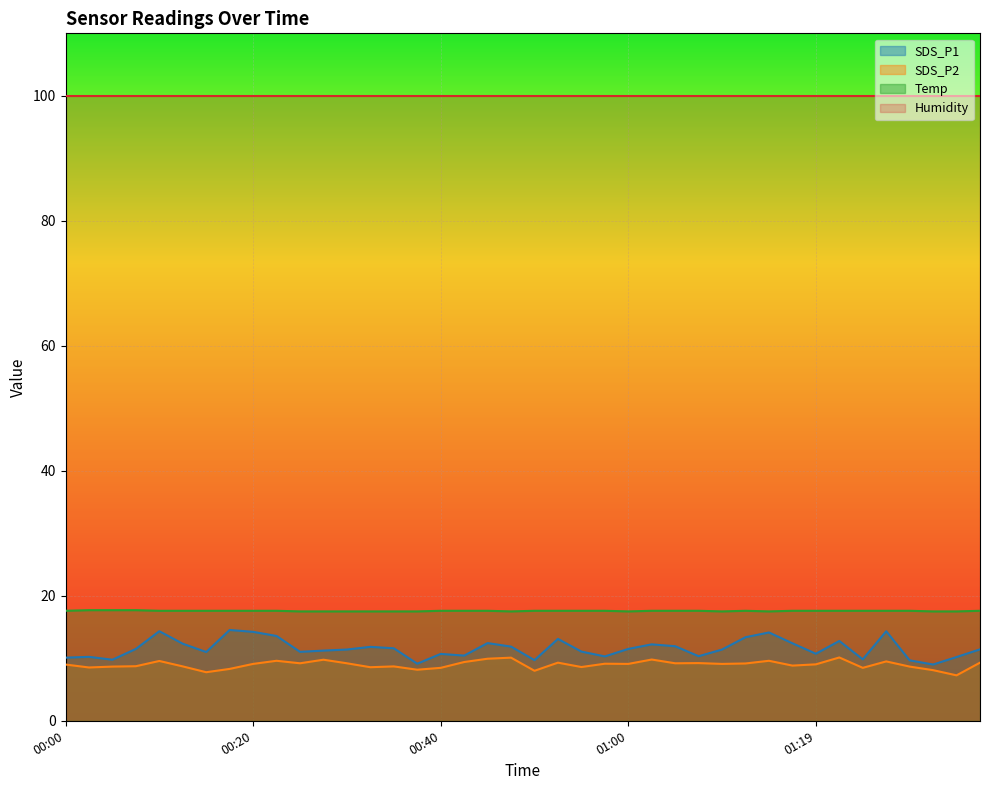

How many categories are shown in the chart?

40